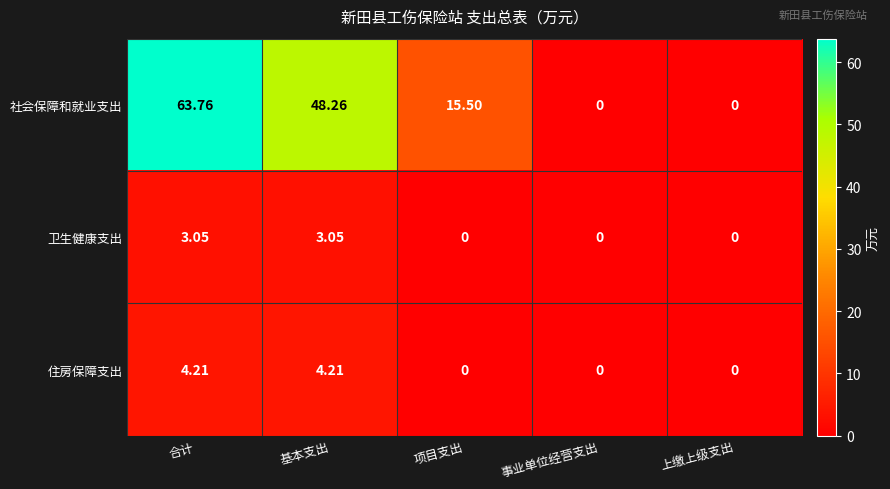

Which series has the largest total across all categories?

社会保障和就业支出